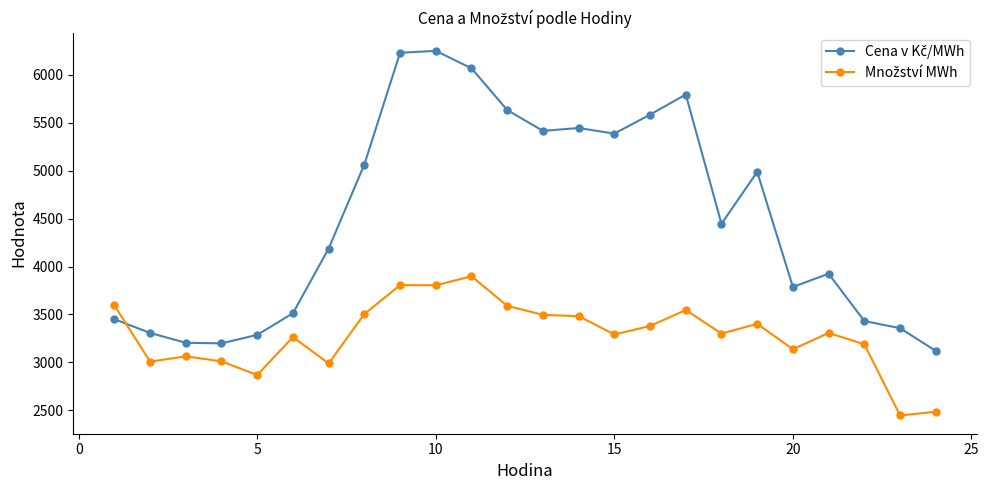

What is the smallest value displayed?

2445.8